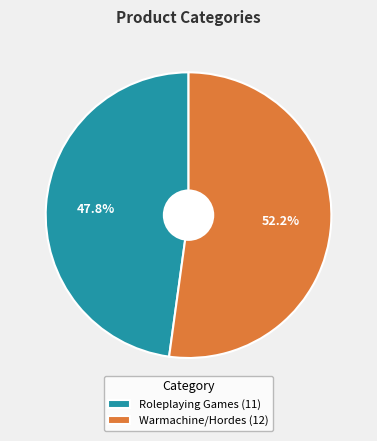

To the nearest percent, what is the difference between the Roleplaying Games and Warmachine/Hordes slice percentages?

4%